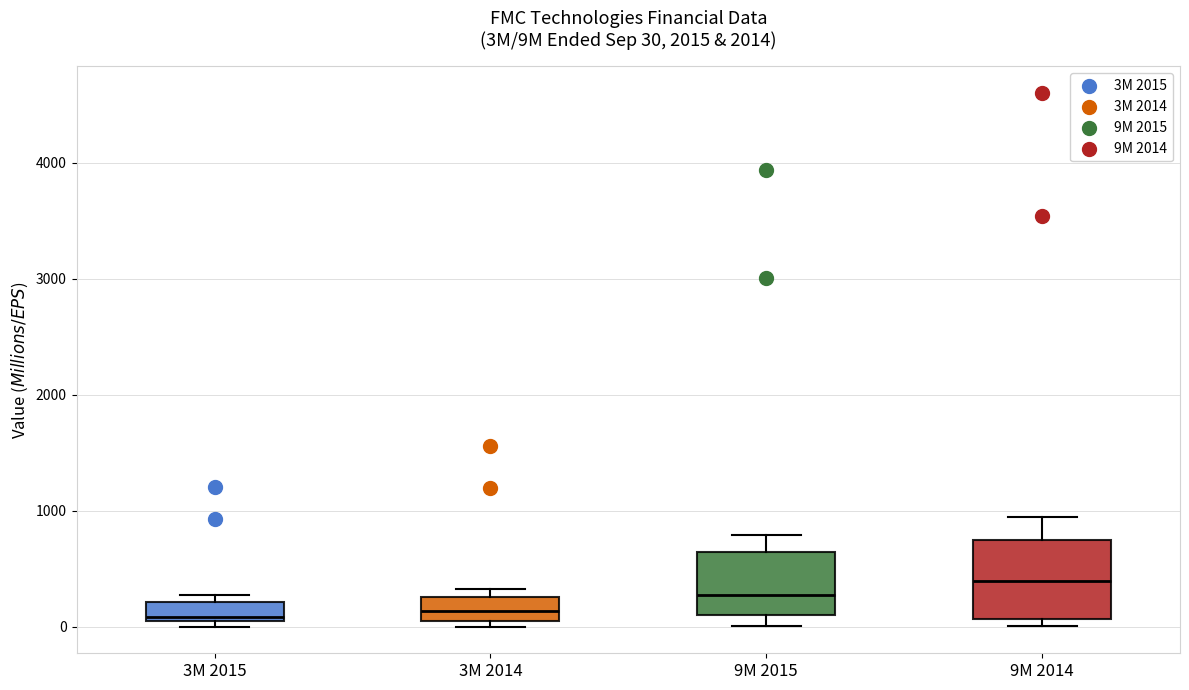

Which box is the tallest, from its lower edge to its upper edge?

9M 2014